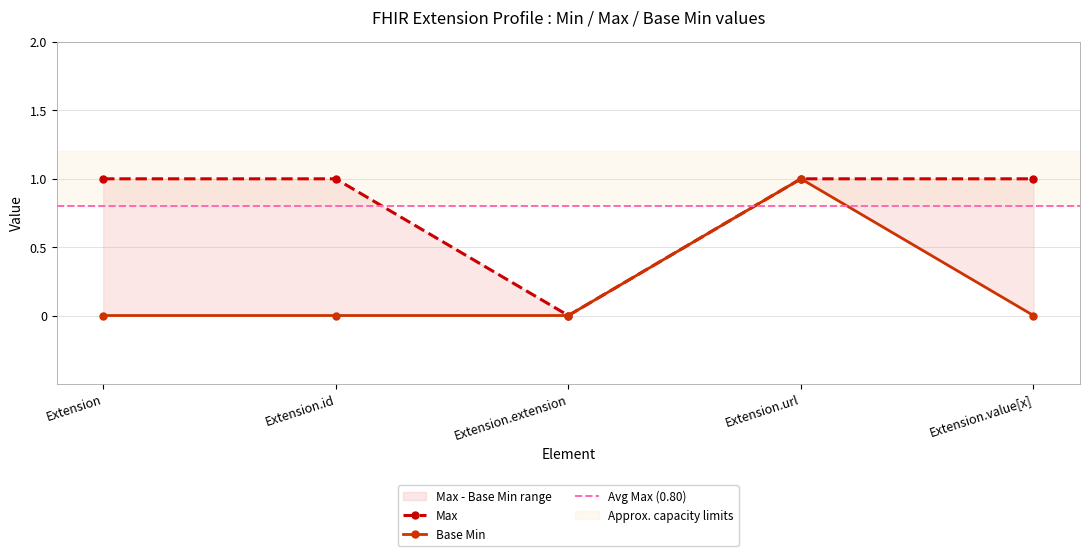

What is the label of the 1st point from the left?

Extension